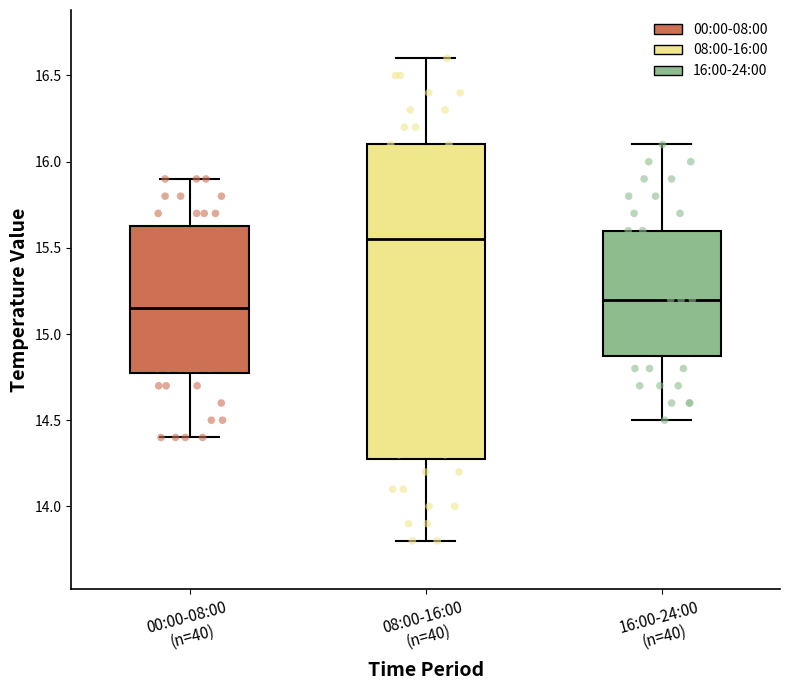

Reading left to right, read every box against the y-axis: the position of its median line, the range the box covers, and the ends of its whiskers. The values are not printed on the chart, so give them approximately, as read against the axis.

00:00-08:00 (n=40): median 15.15, box 14.80 to 15.65, whiskers 14.40 to 15.90
08:00-16:00 (n=40): median 15.55, box 14.30 to 16.10, whiskers 13.80 to 16.60
16:00-24:00 (n=40): median 15.20, box 14.90 to 15.60, whiskers 14.50 to 16.10